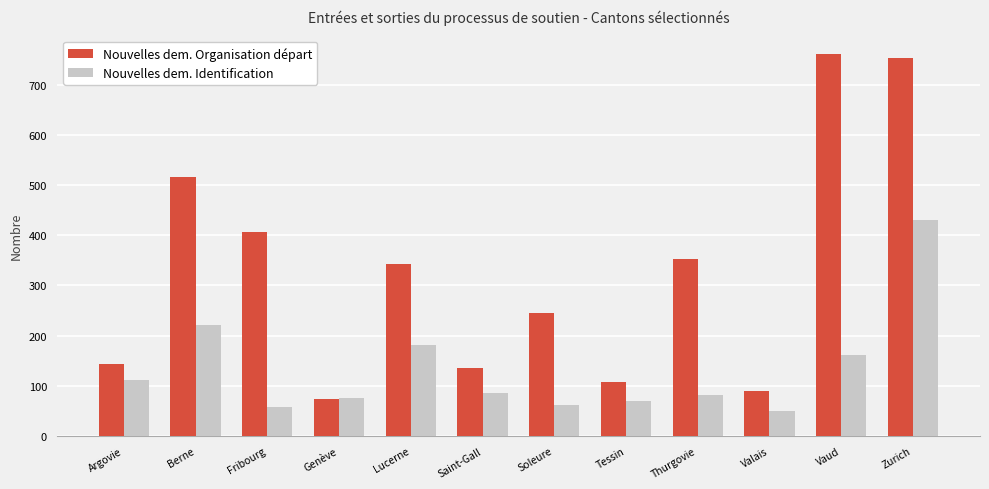

What position from the right is Valais?

3